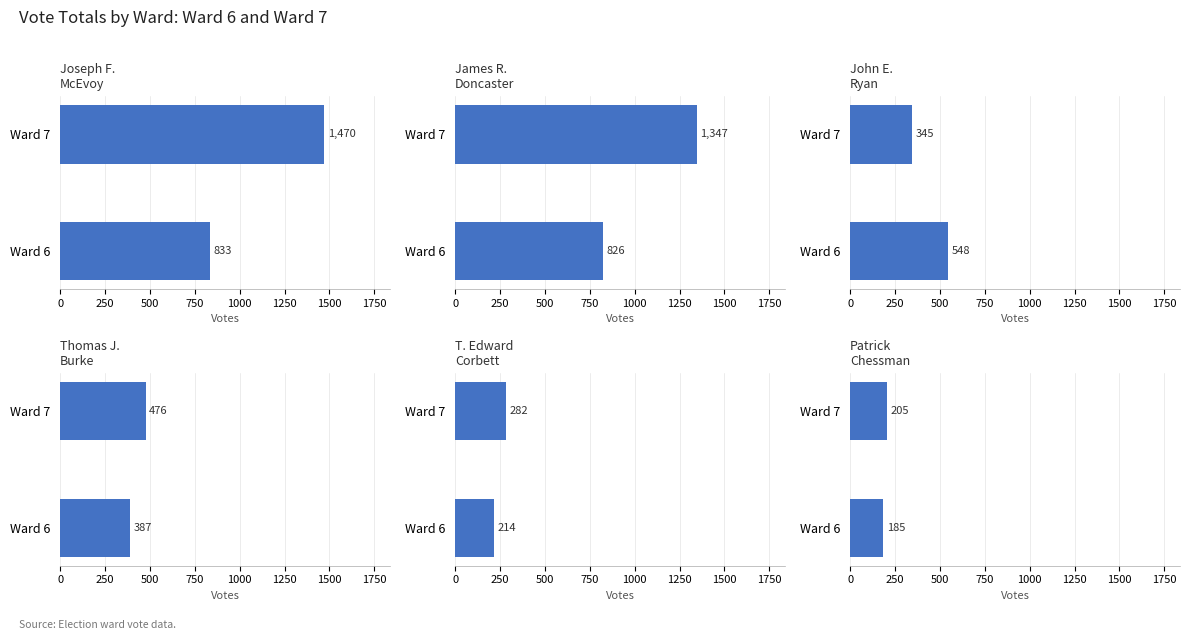

How many values in the Thomas J. Burke series are below 476?

1